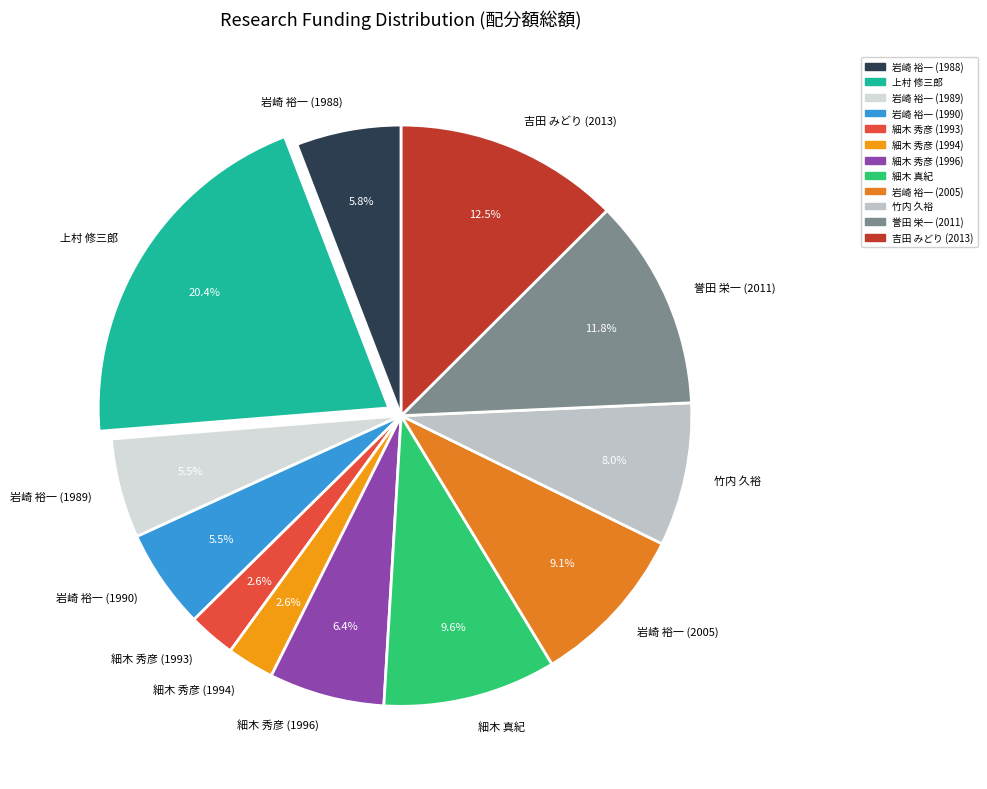

How many segments does this pie chart have?

12